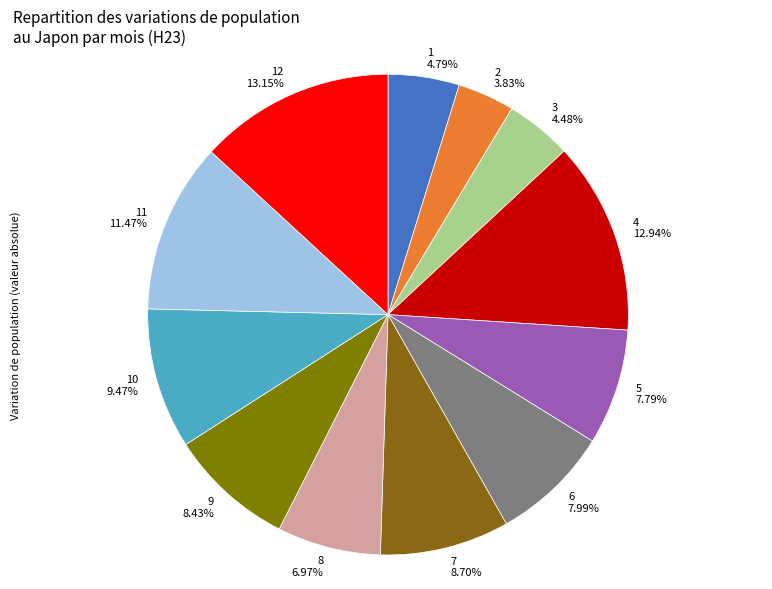

How many segments does this pie chart have?

12